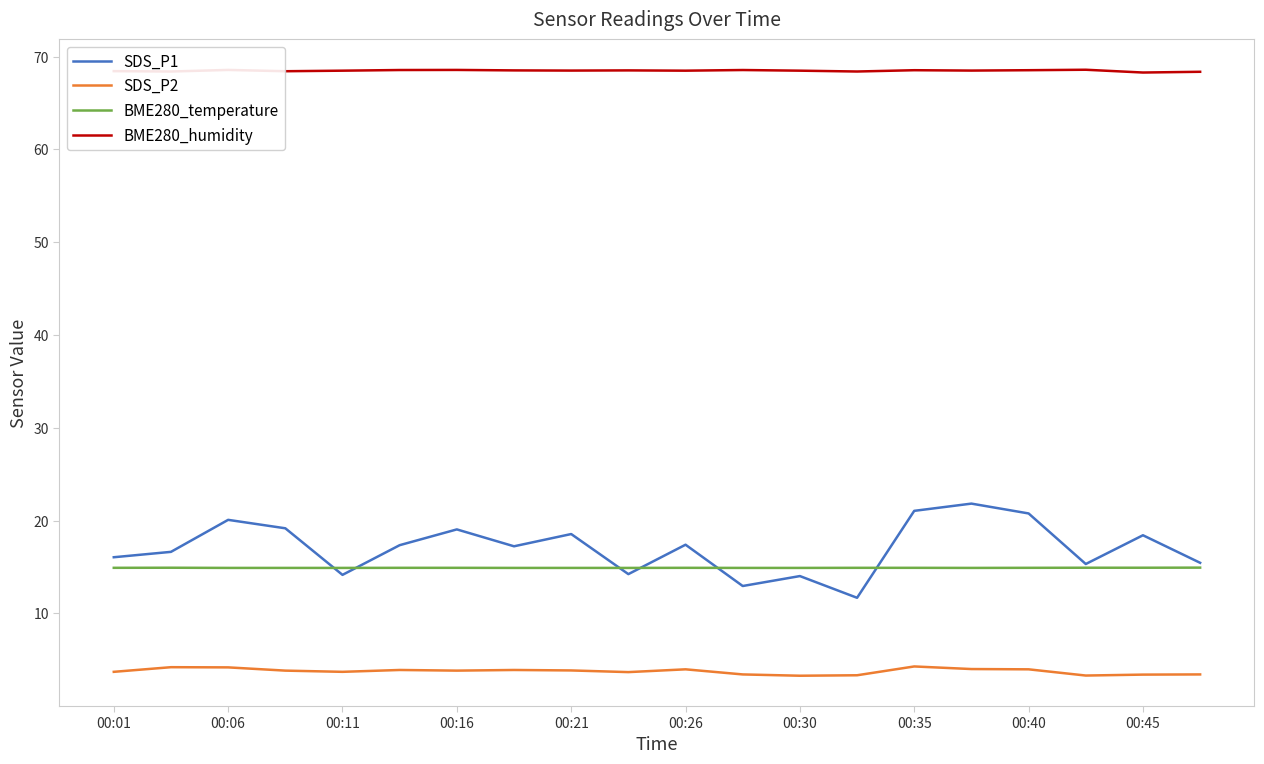

What is the maximum value for BME280_temperature?

14.9